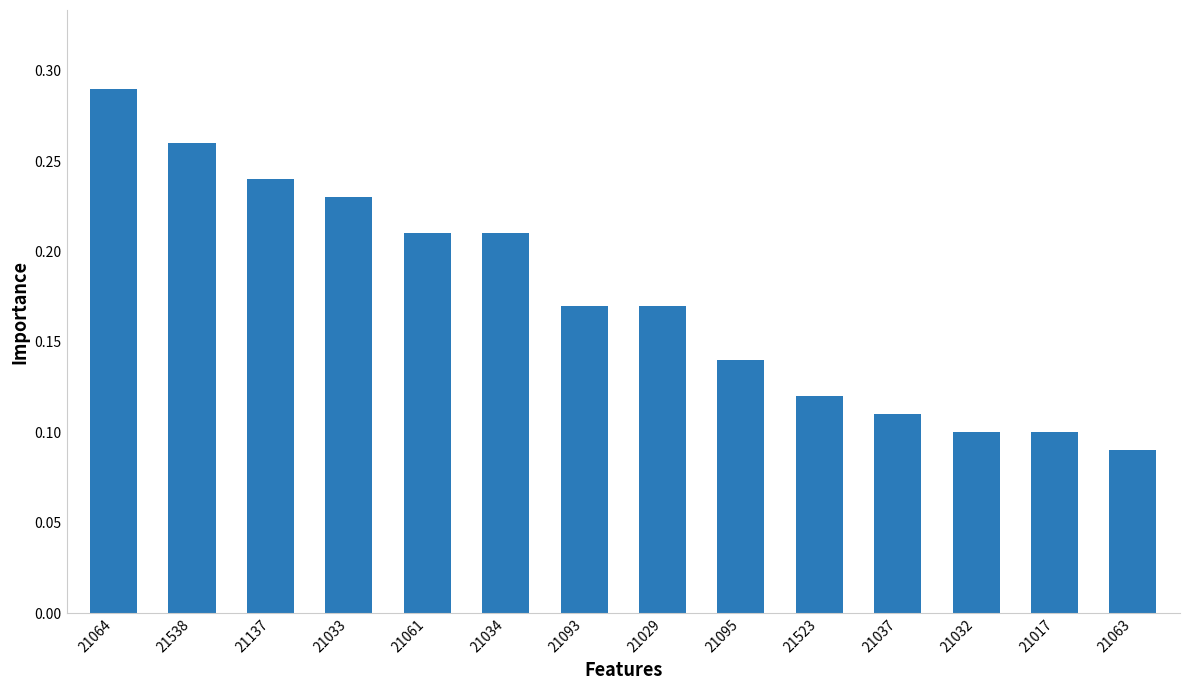

What is the change in value from 21034 to 21063?

-0.1